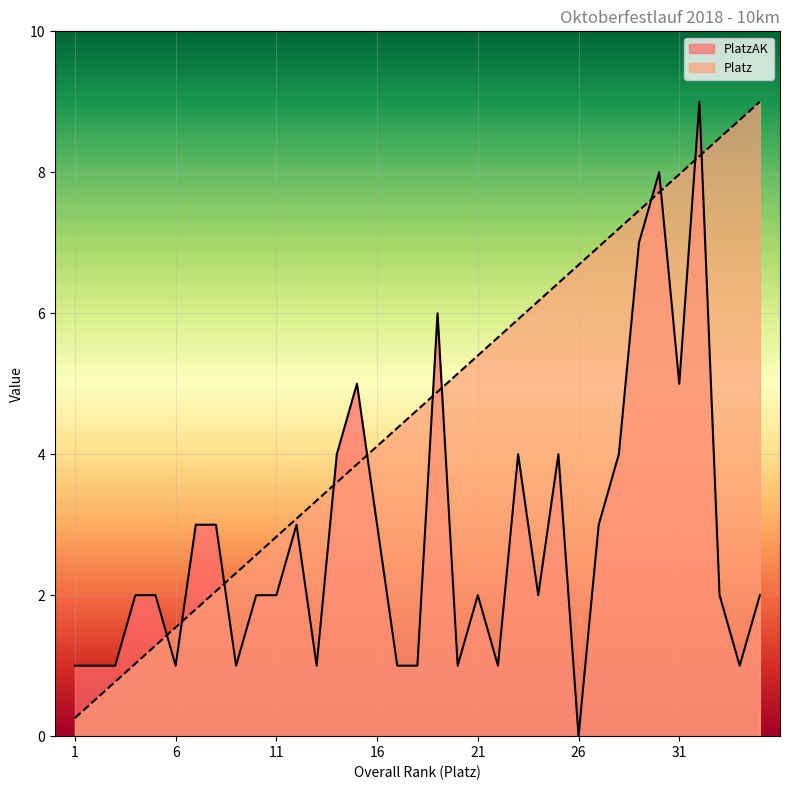

What is the value of the PlatzAK point at the 31st from the left?

5.0